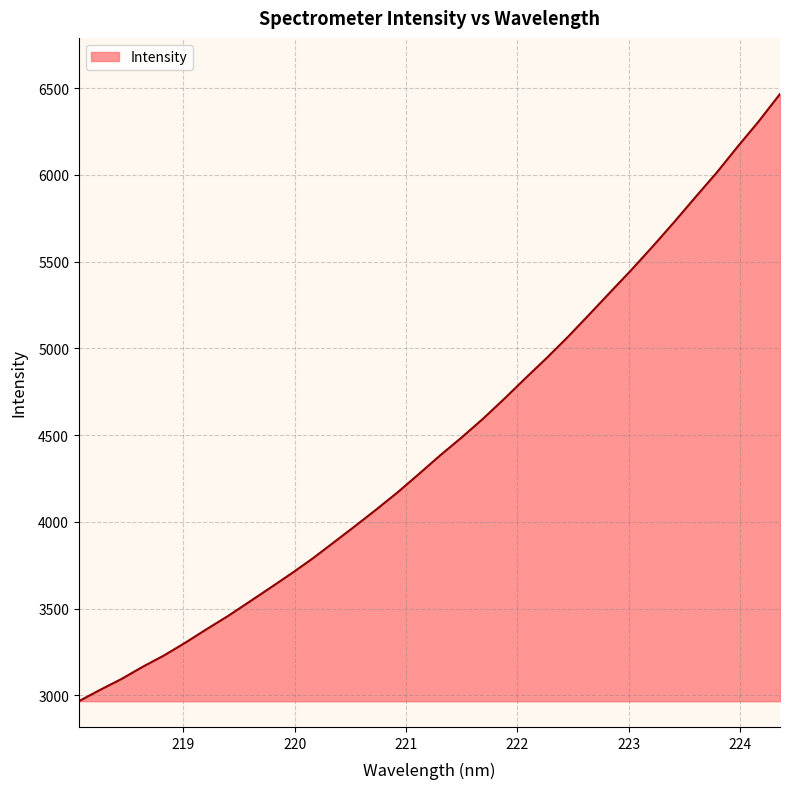

What is the minimum value shown in the chart?

2965.7